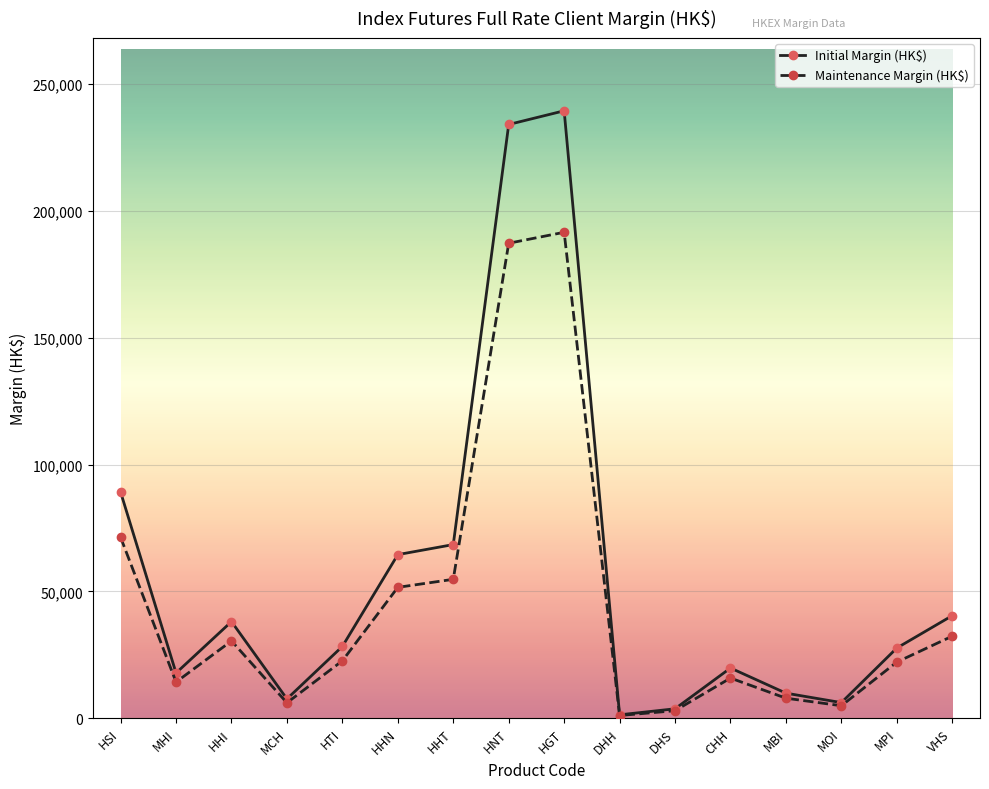

How many interior local peaks does the Maintenance Margin (HK$) series have?

3